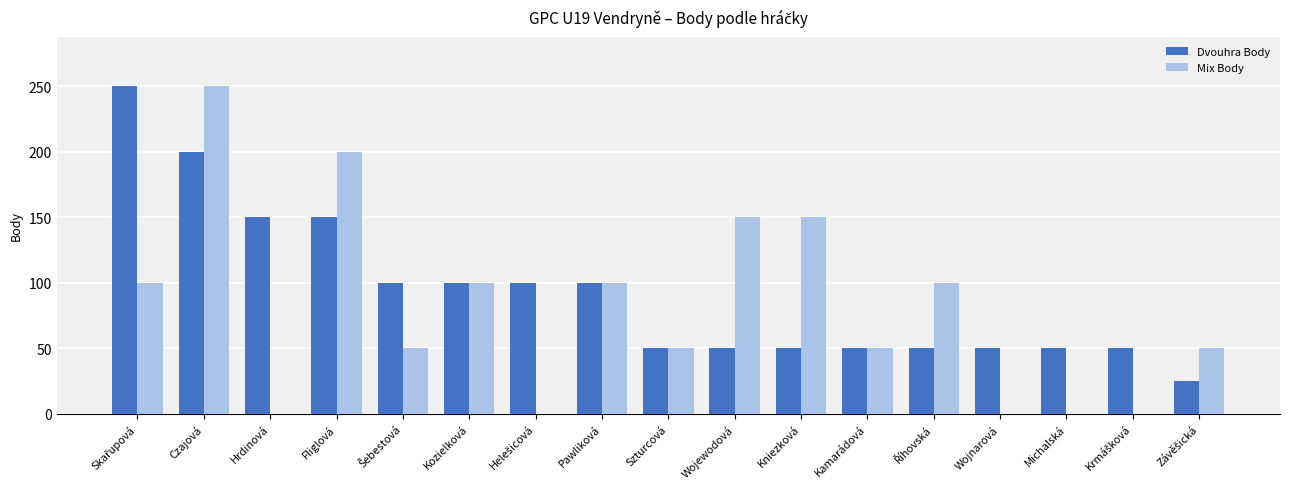

The value of Dvouhra Body at Wojnarová is 73. True or false?

False